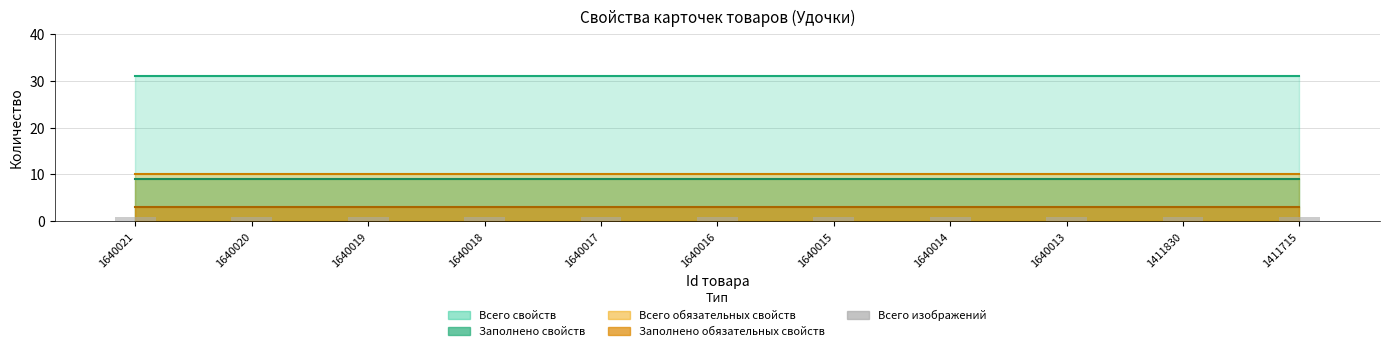

What is the approximate value of Всего свойств at 1640017?

31